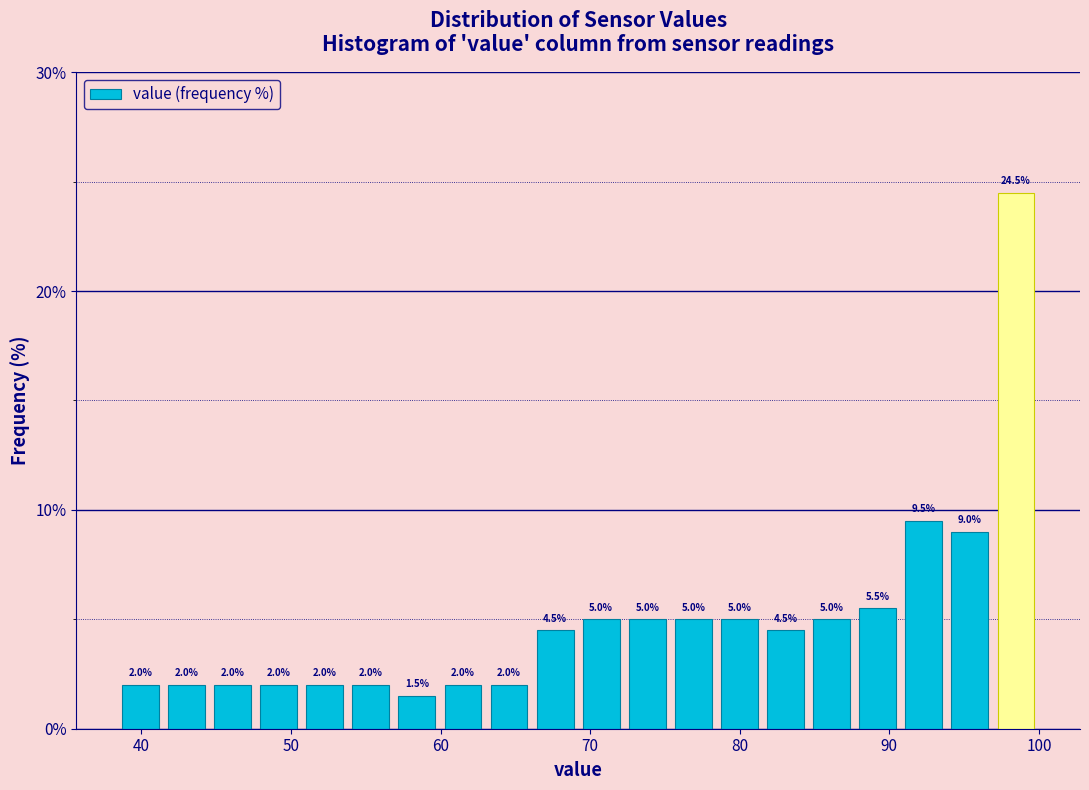

Around what value on the x-axis is the tallest bar? Give the approximate position of its centre, as read against the axis.

98